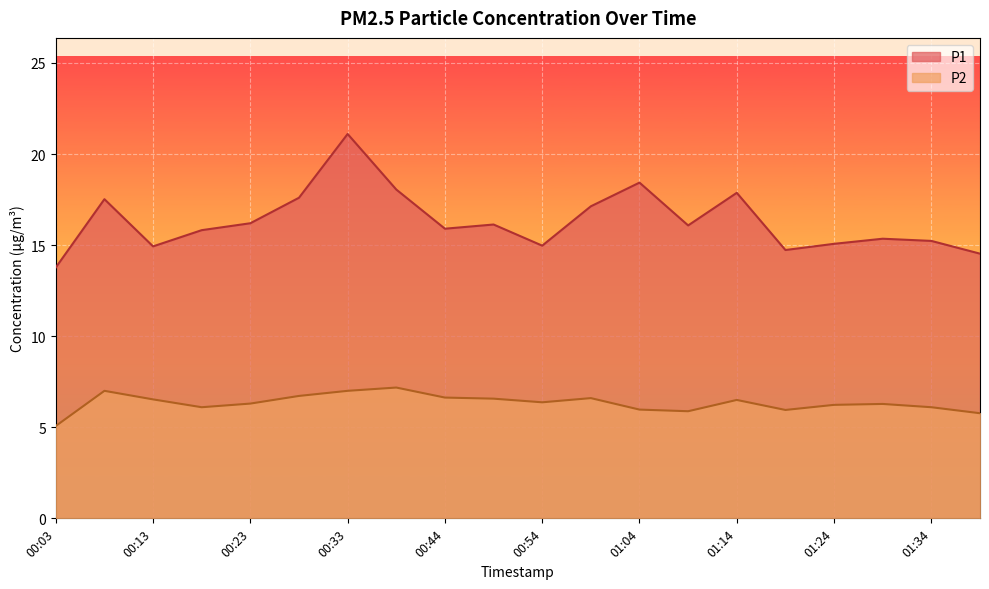

What is the difference between the second highest and second lowest values in the P2 line series?

1.2